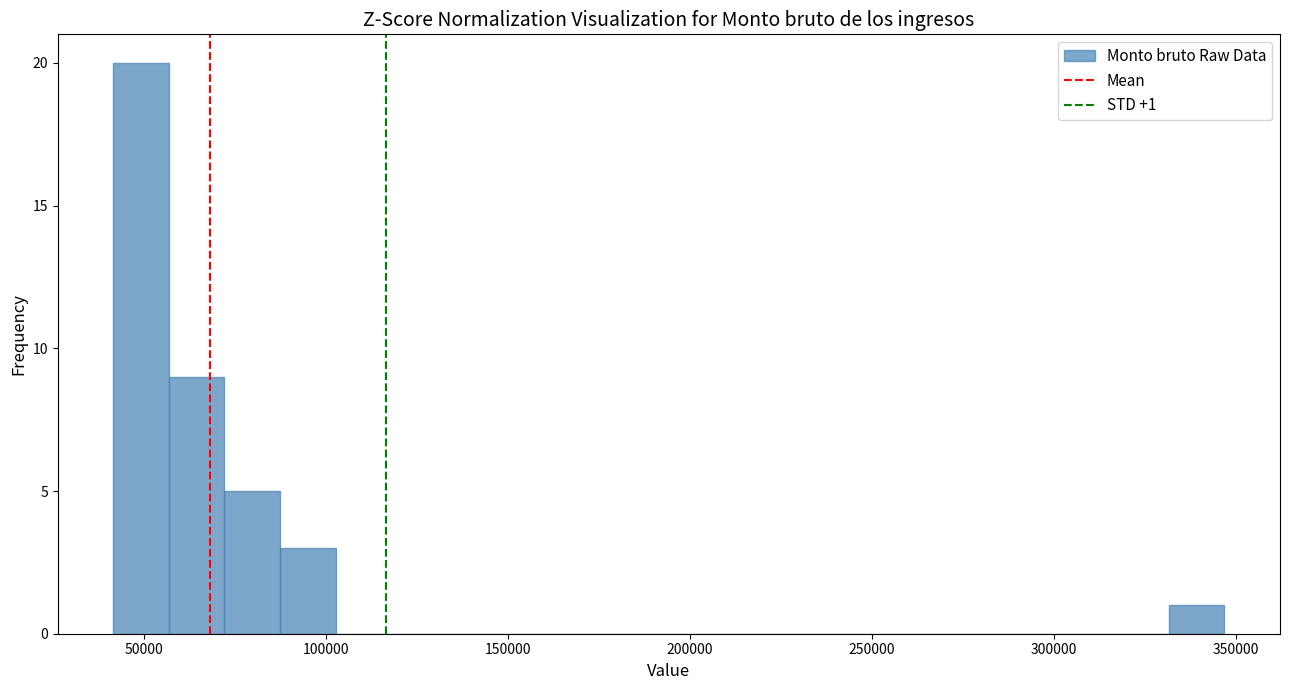

Around what value on the x-axis is the tallest bar? Give the approximate position of its centre, as read against the axis.

50000